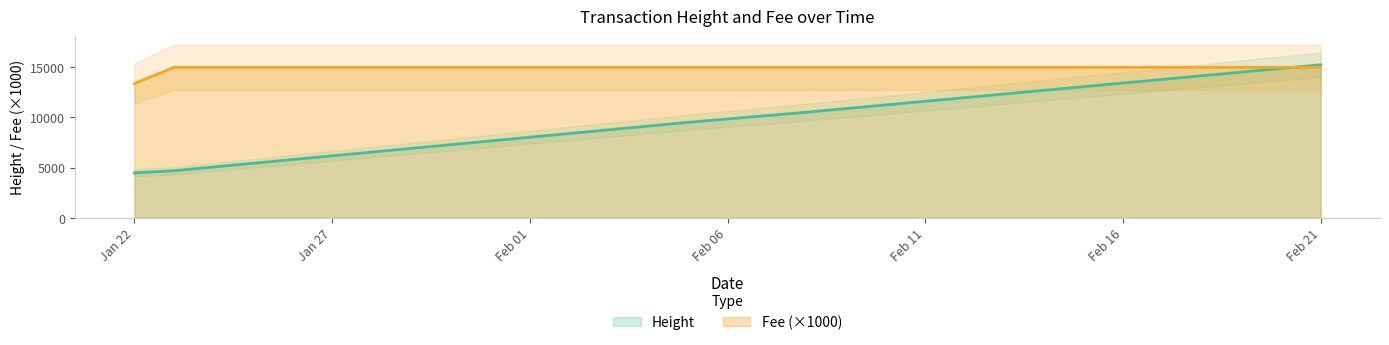

The value of Height at Jan 22 is 4470.5. True or false?

True